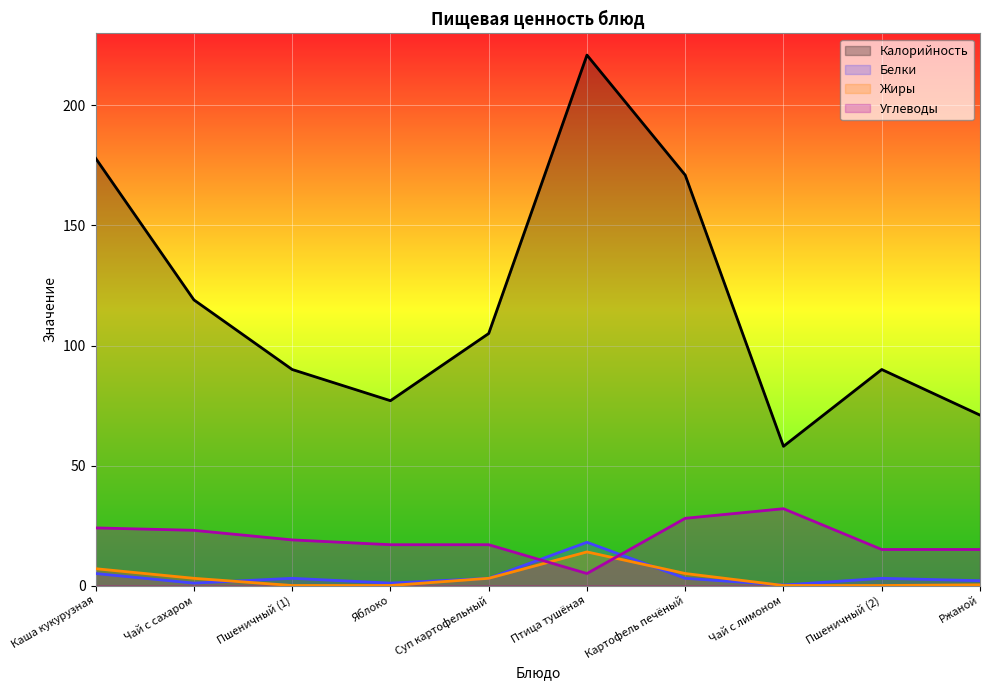

What are all the series names shown in the legend?

Калорийность, Белки, Жиры, Углеводы